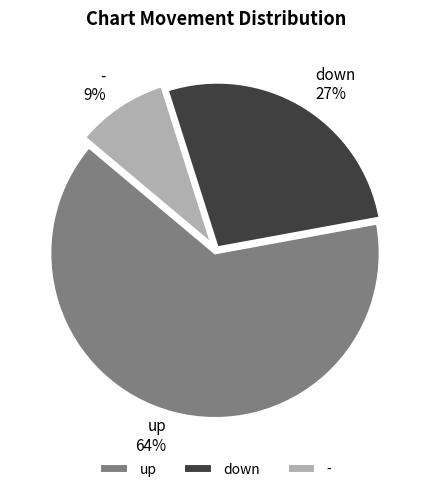

To the nearest percent, what is the combined percentage of - and down?

36%